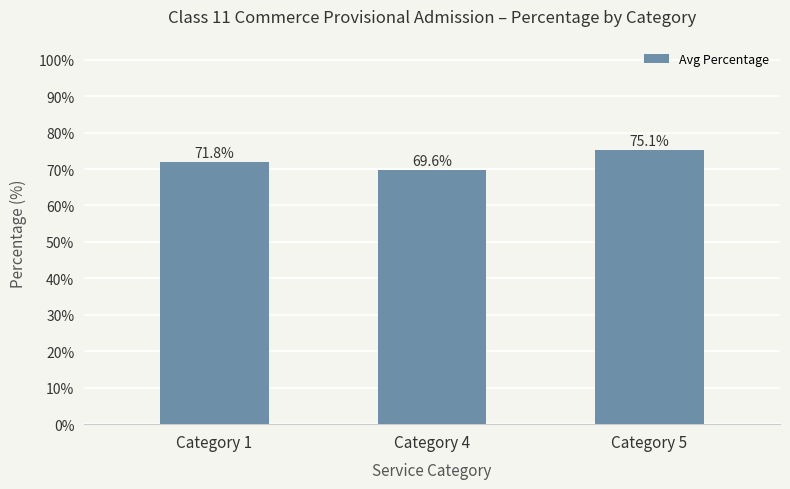

What is the minimum value shown in the chart?

69.6